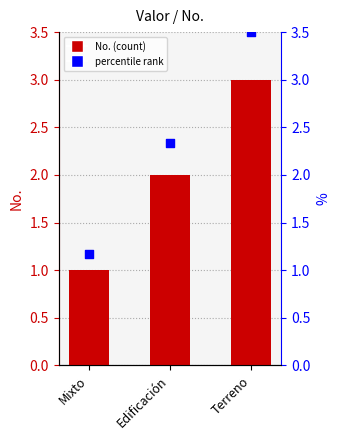

What are all the series names shown in the legend?

No., percentile rank